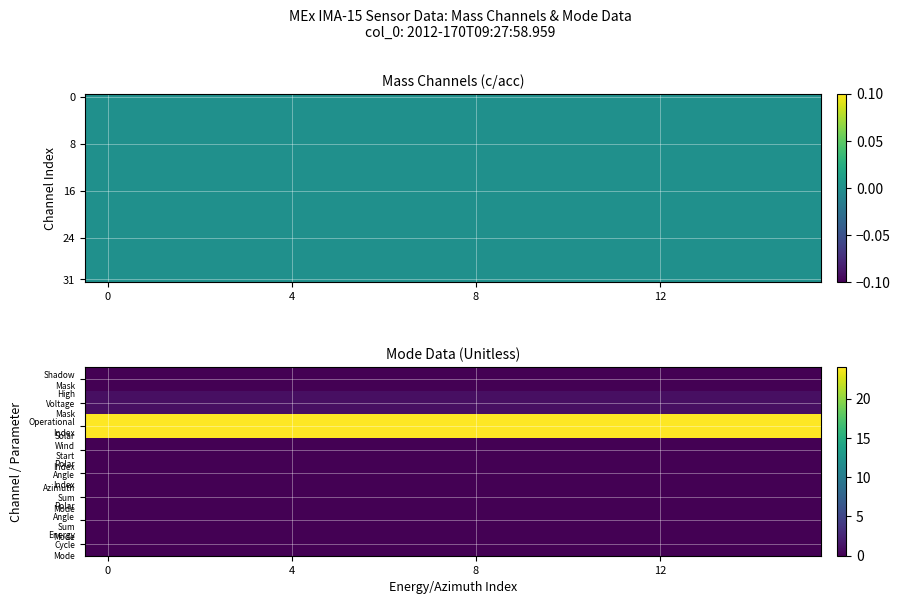

What is the spread (max minus min) of values at 13?

24